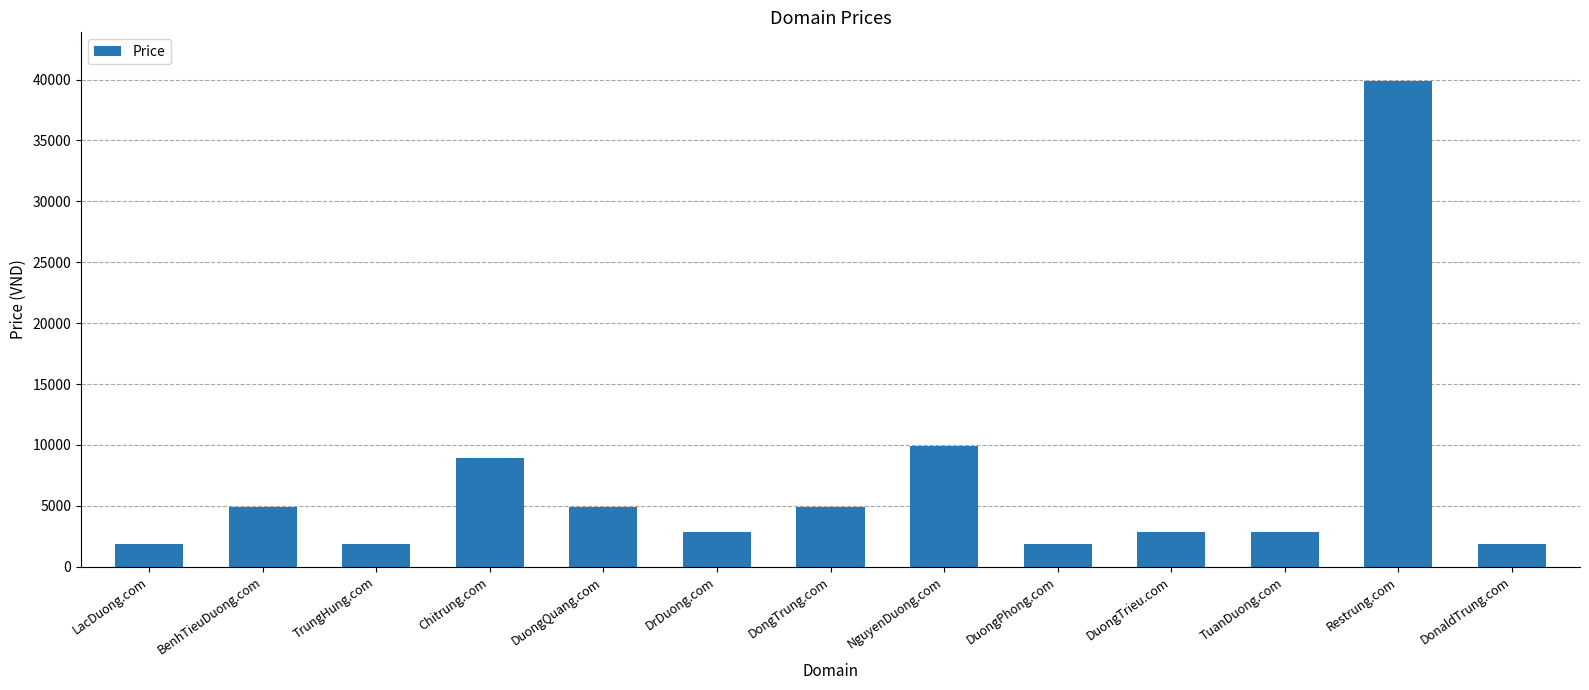

What is the sum of the values at DongTrung.com and Chitrung.com?

13776